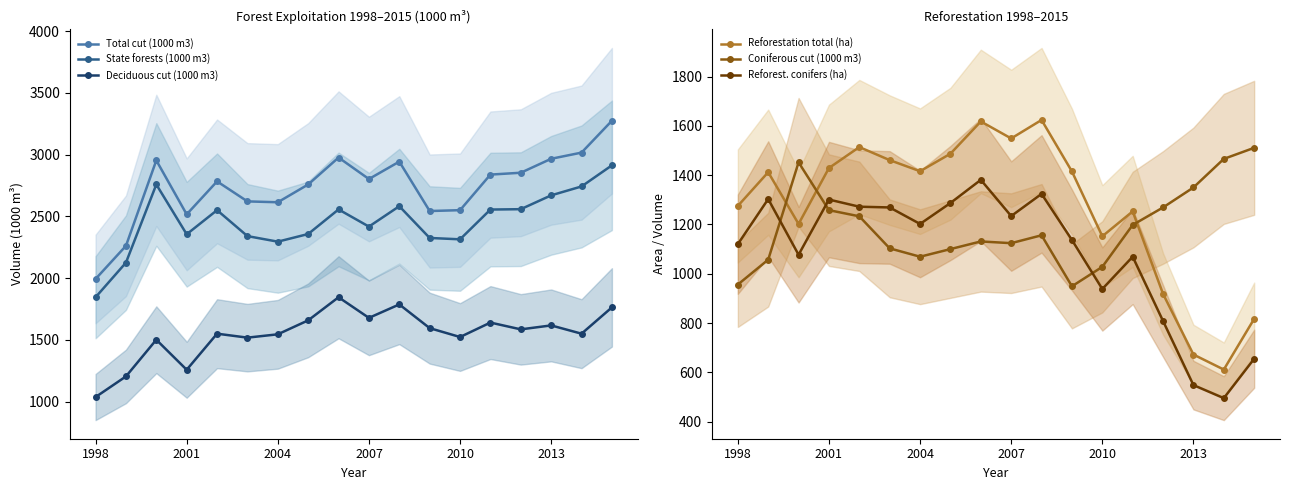

What is the highest value of the Total cut (1000 m3) series?

3274